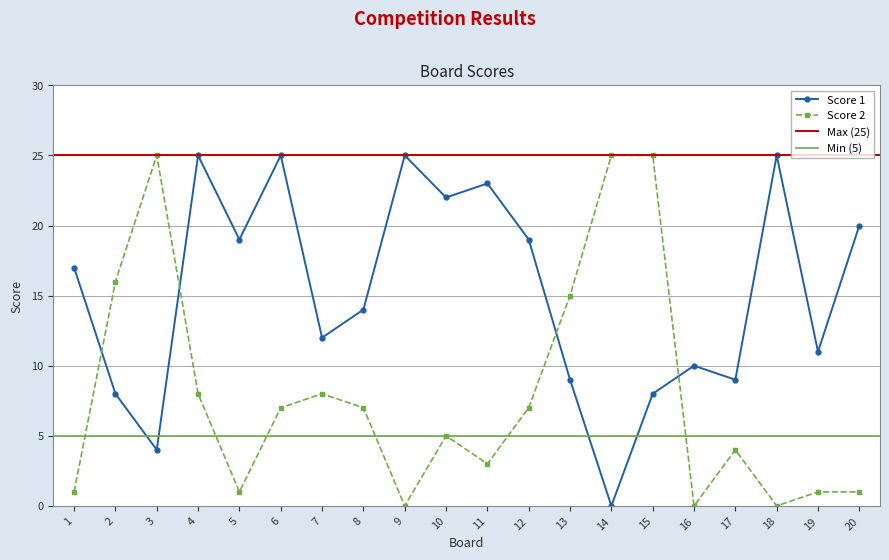

What is the average value of the Score 2 series?

8